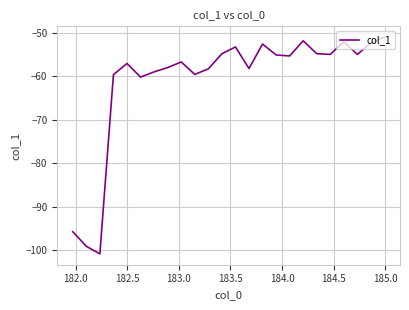

What is the minimum value shown in the chart?

-100.8